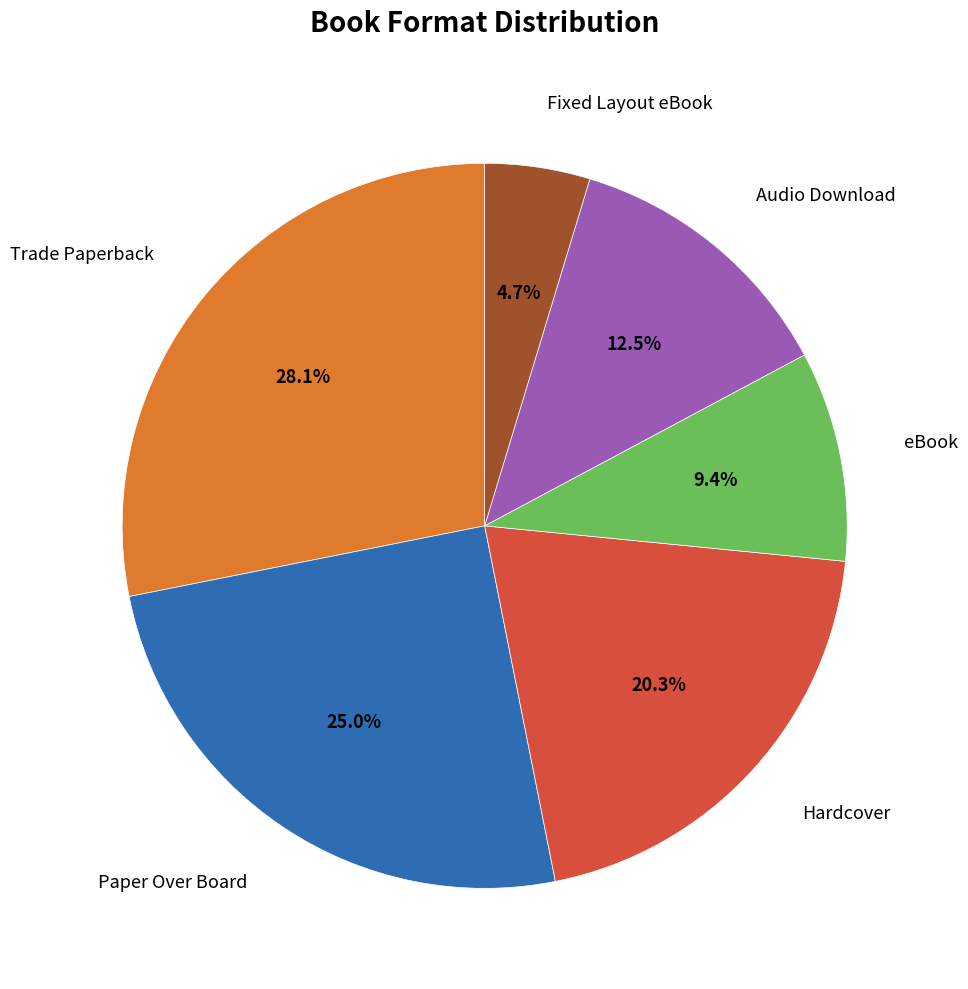

The Fixed Layout eBook slice represents 18% of the pie. True or false?

False